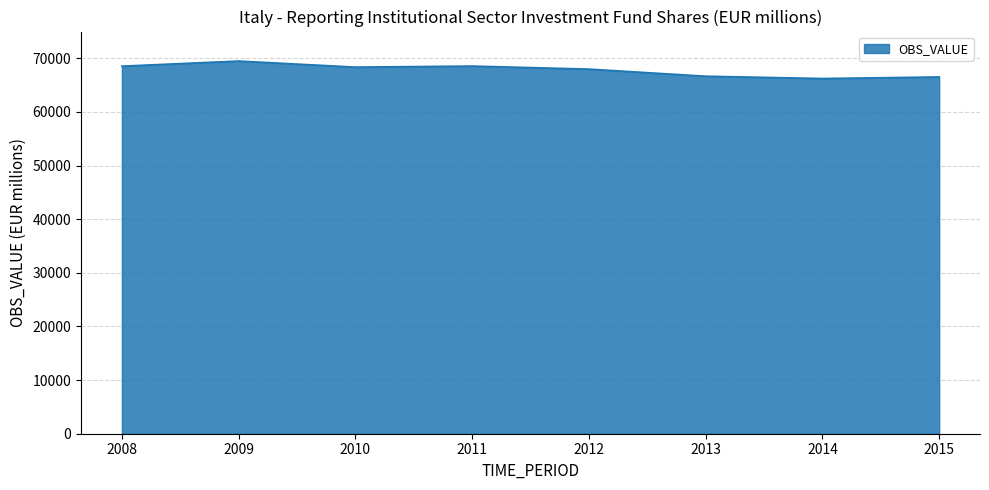

Between 2014 and 2010, which is larger?

2010